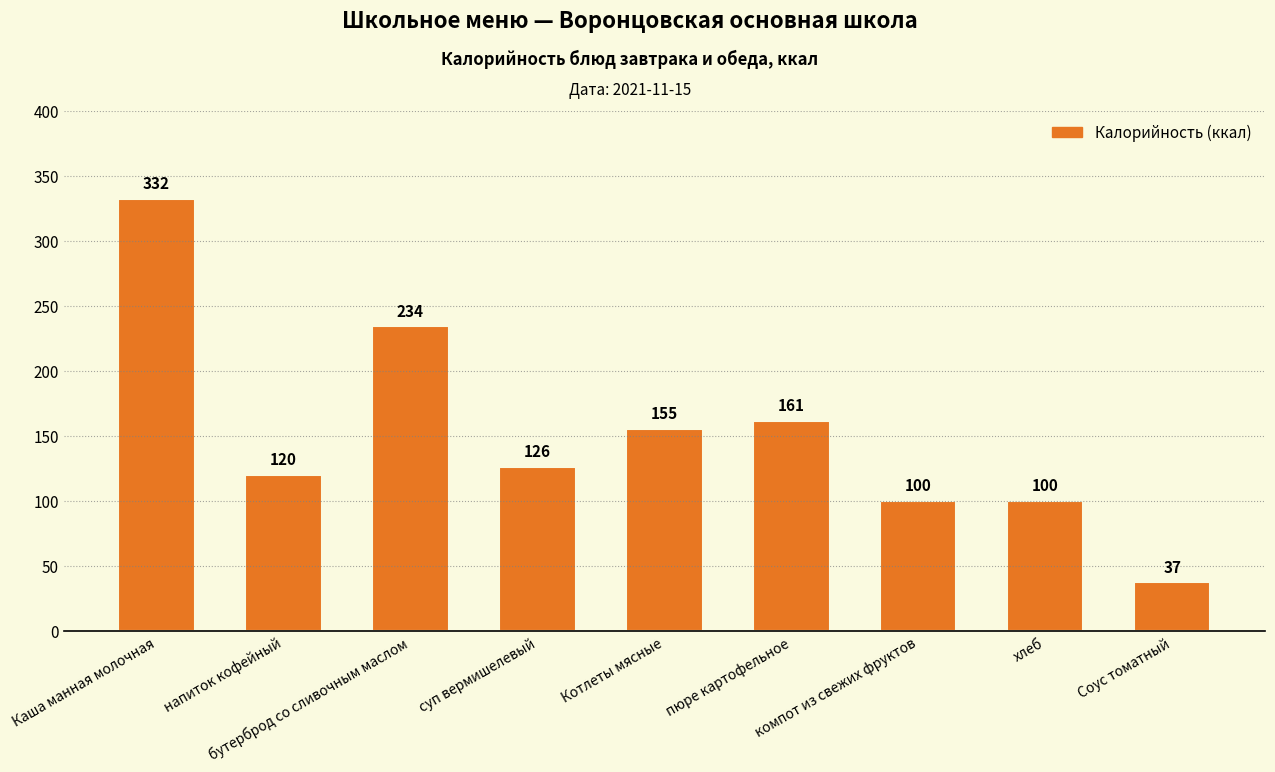

What is the minimum value shown in the chart?

37